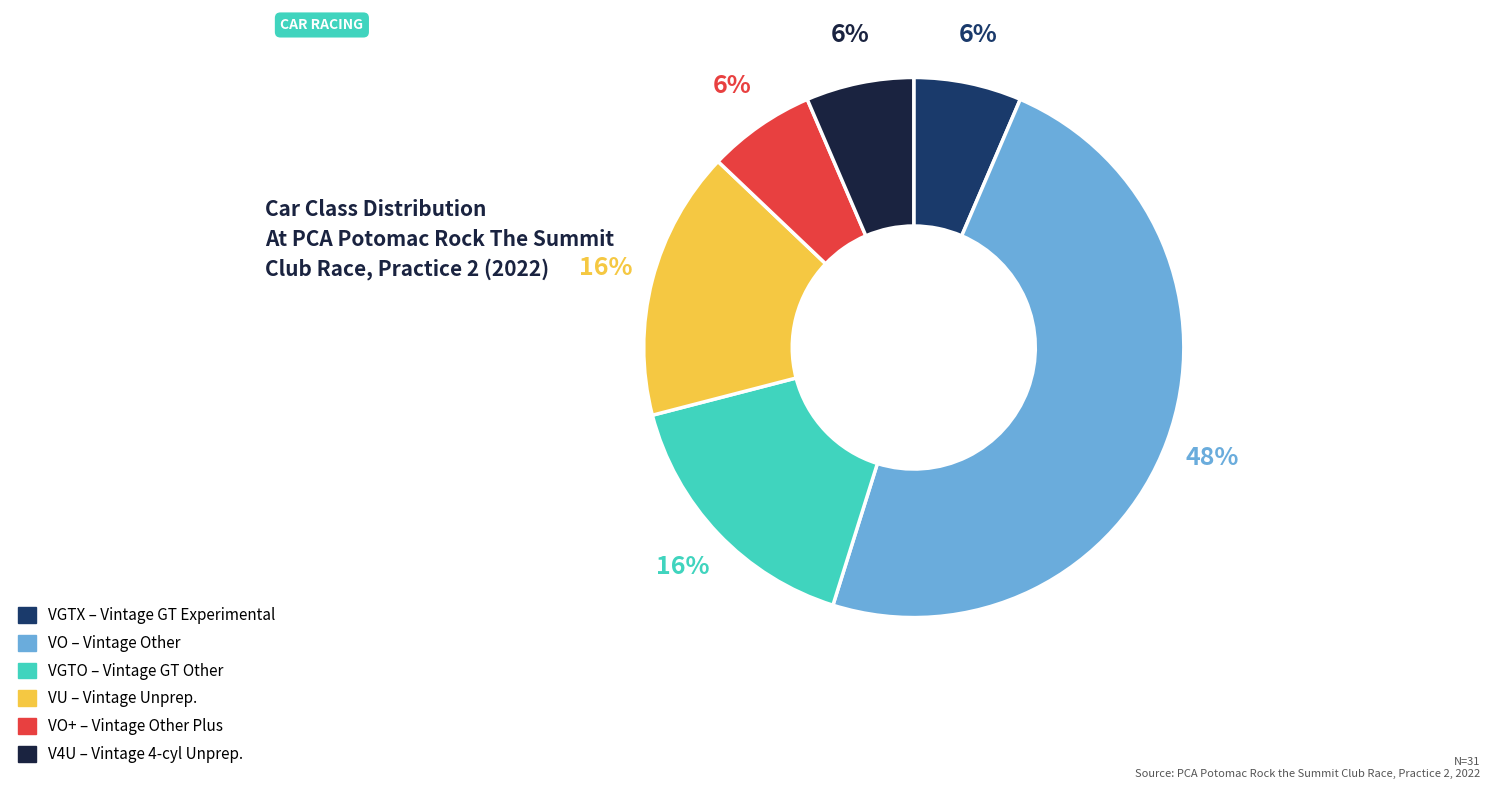

Is there any slice that represents more than half of the pie?

No